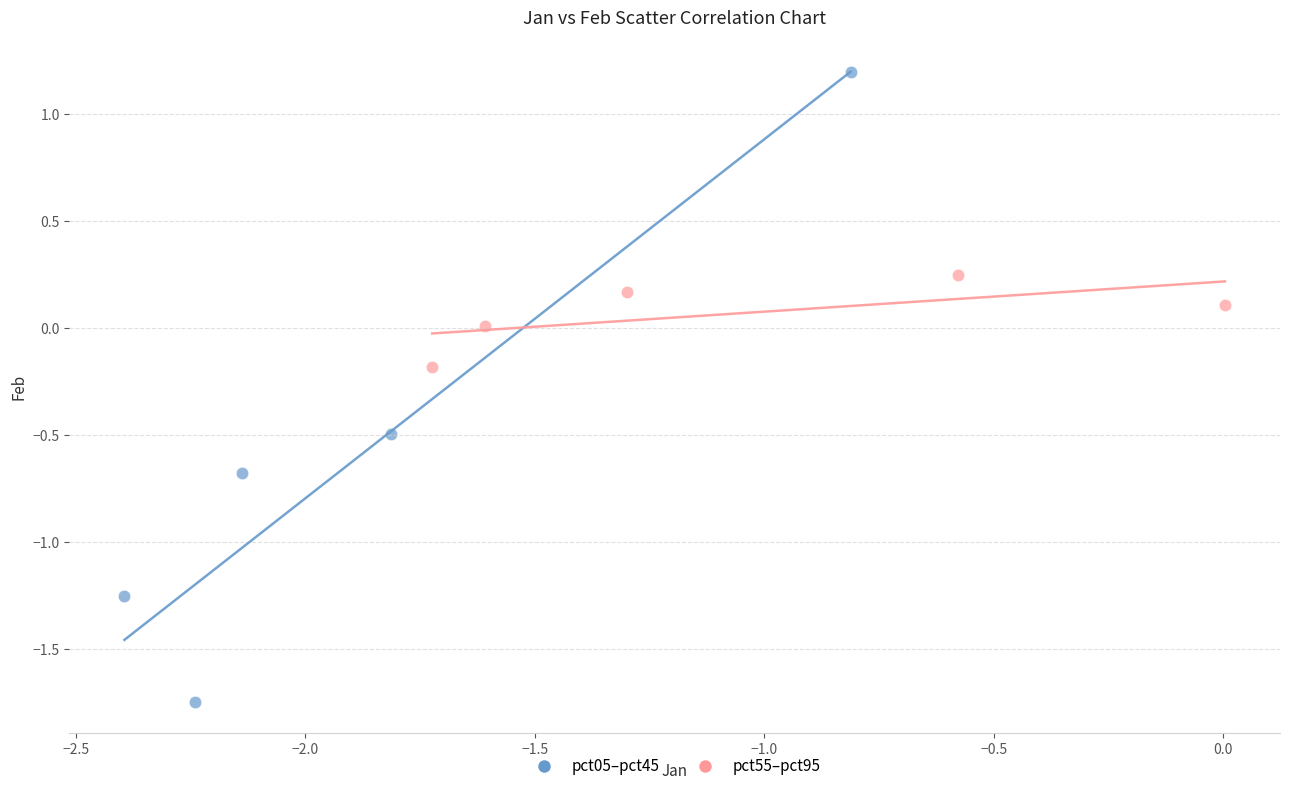

Which series reaches the maximum Y coordinate?

pct05–pct45